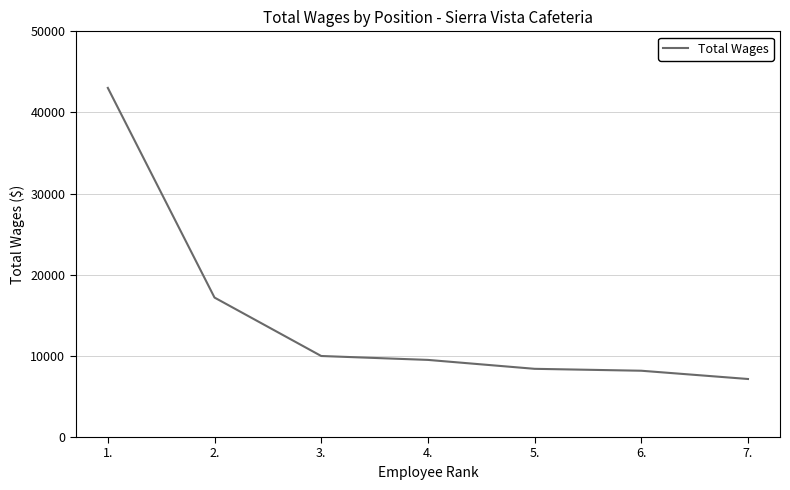

How many values are below 9505?

3